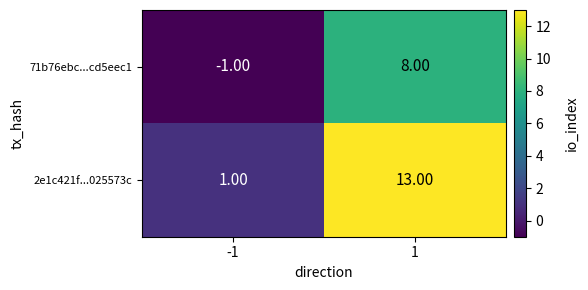

How many values in the 2e1c421f...025573c series are below 13?

1